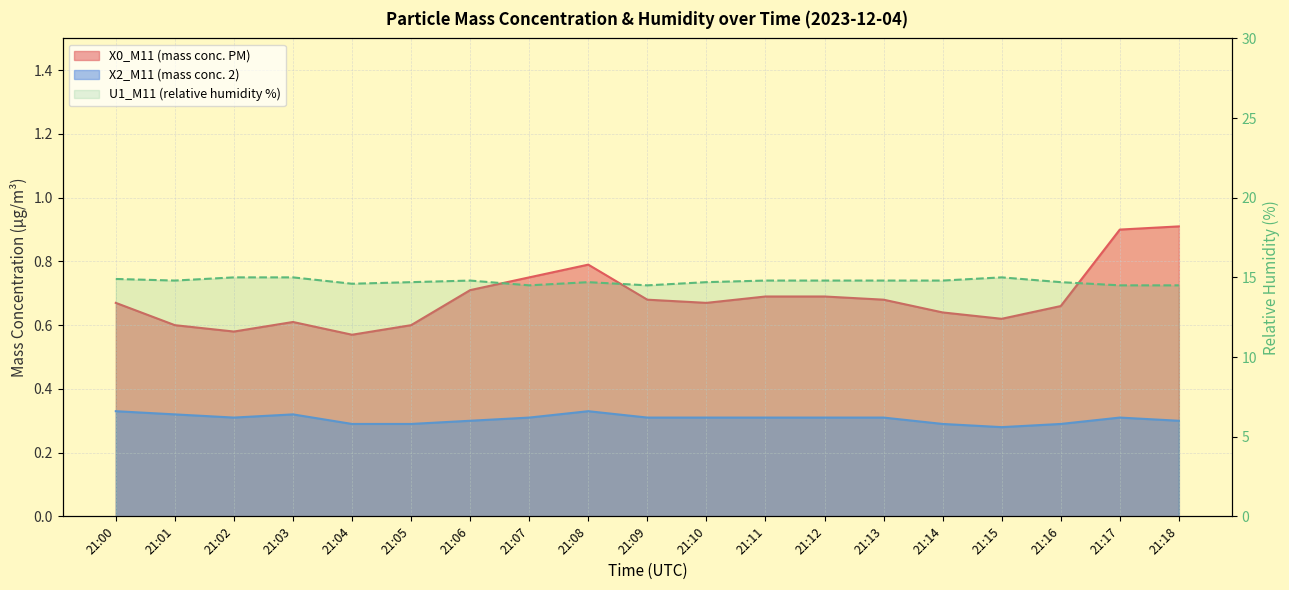

How many X2_M11 (mass conc. 2) values are between 0 and 1?

19